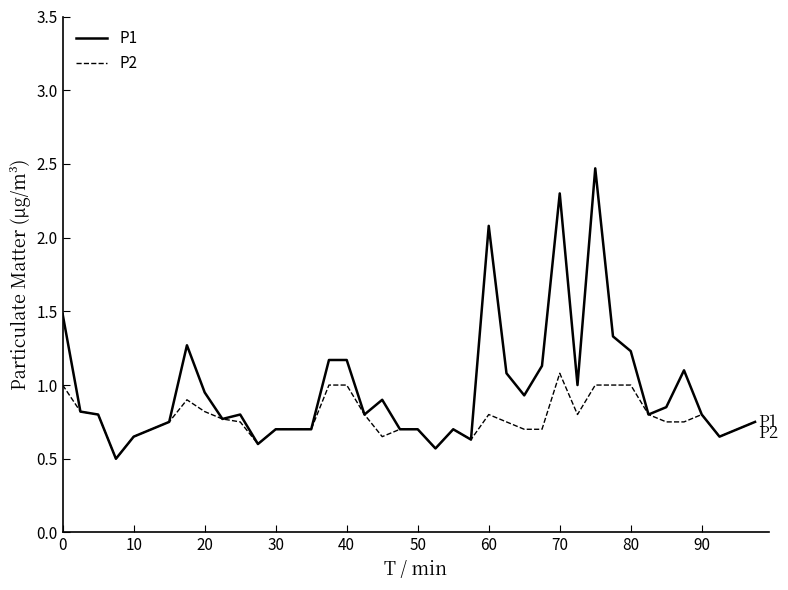

Which series has the widest spread of values?

P1